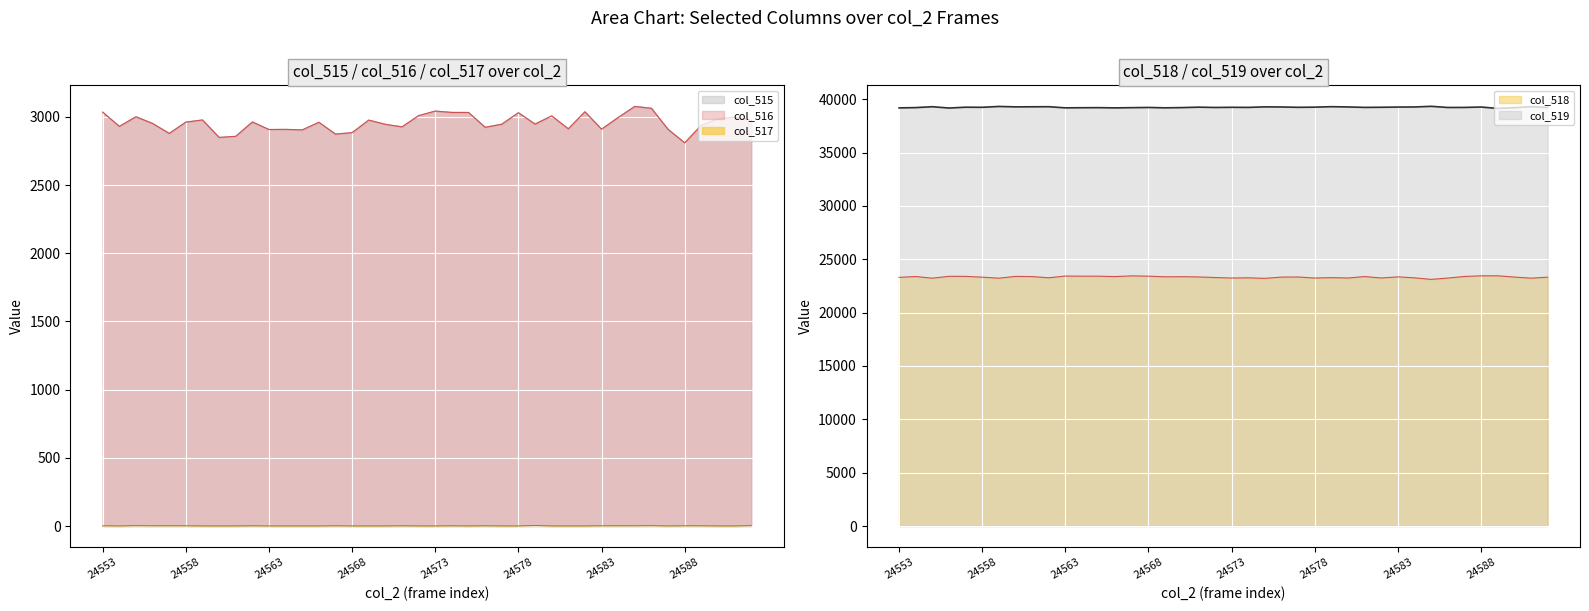

What are all the series names shown in the legend?

col_515, col_516, col_517, col_518, col_519